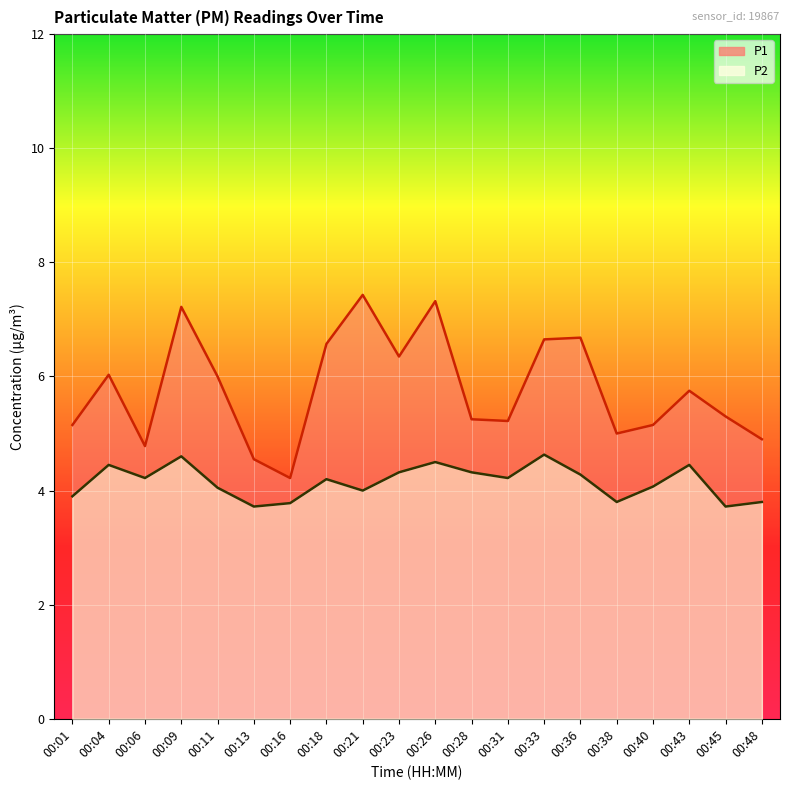

Where is P2 nearest to the value 4?

00:21